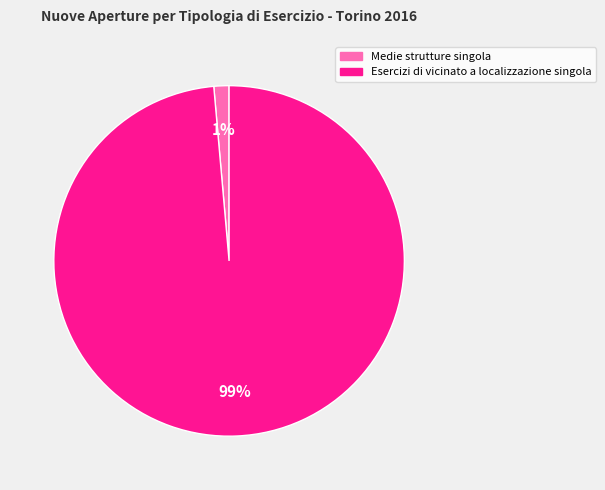

To the nearest percent, what is the average slice percentage?

50%